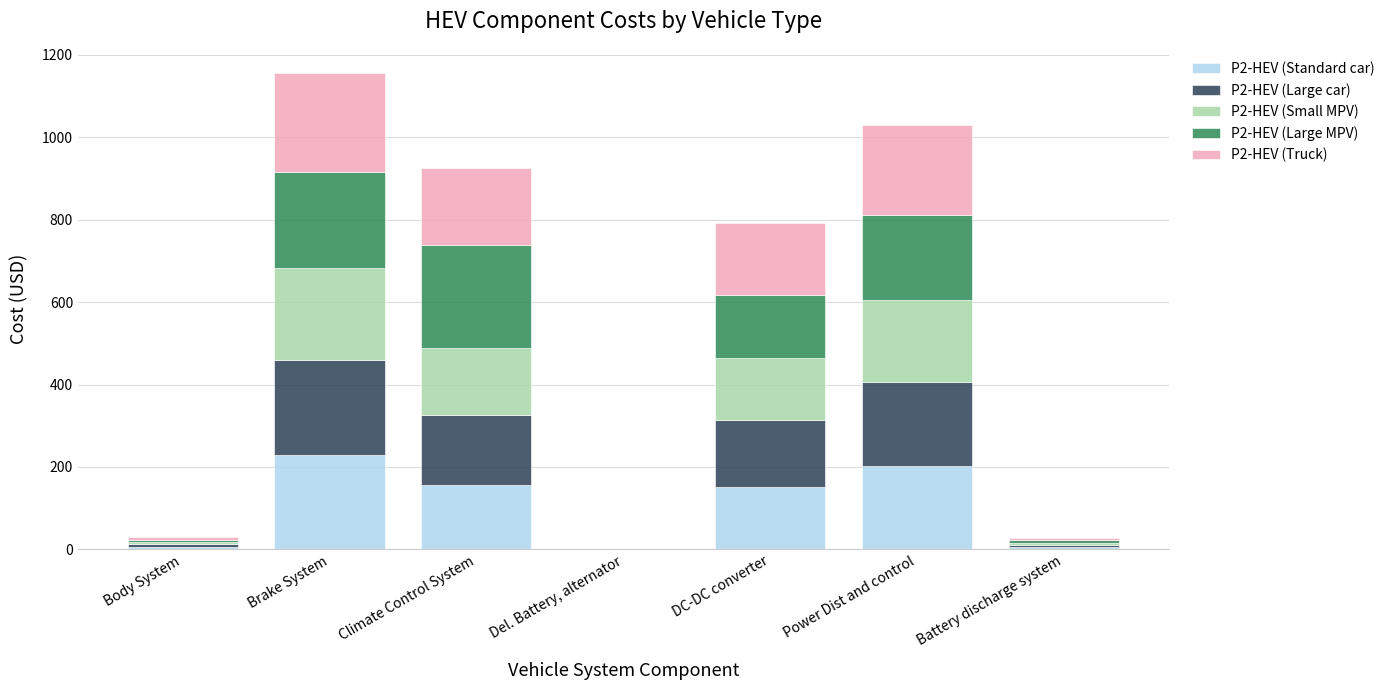

At which category is the sum across all series the highest?

Brake System